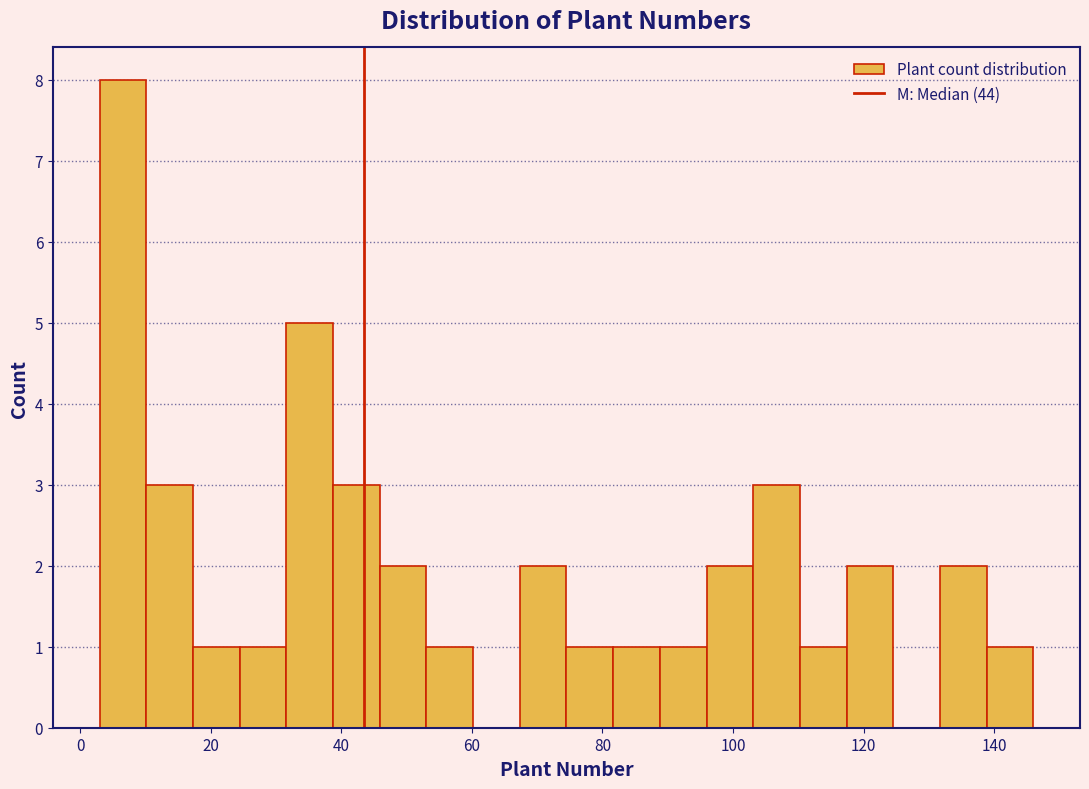

Read against the x-axis, roughly where is the centre of the tallest bar?

6